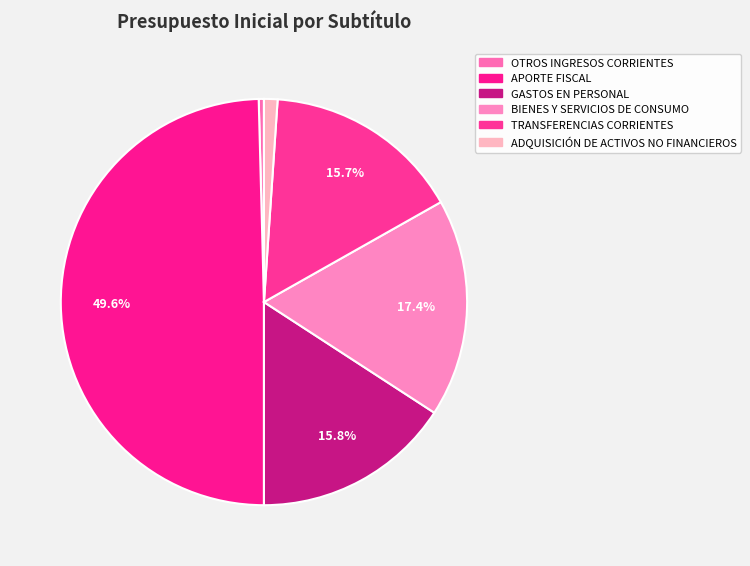

How many slices are in this pie chart?

6